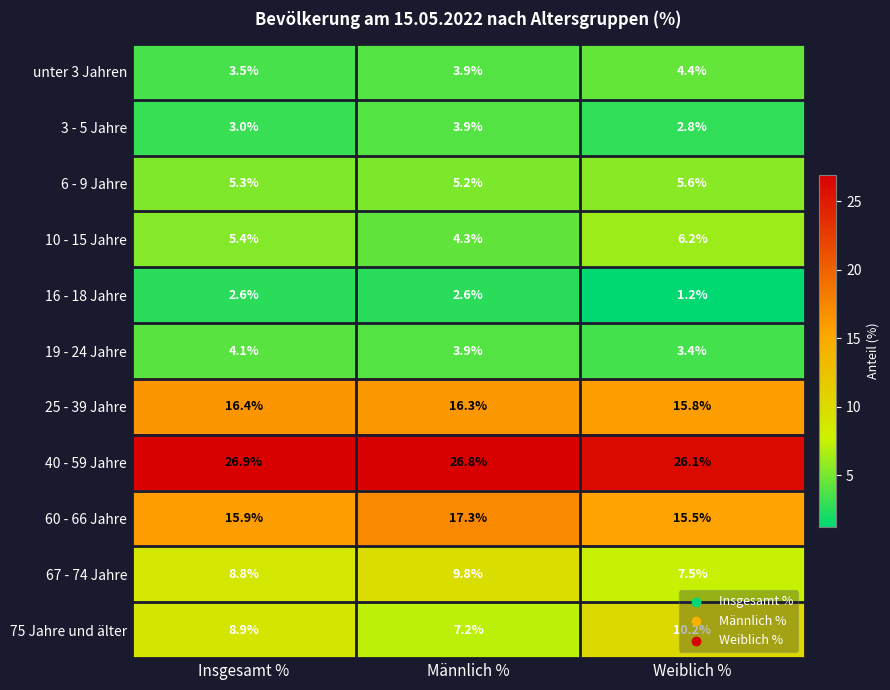

What value does the 67 - 74 Jahre series have at Männlich %?

9.8